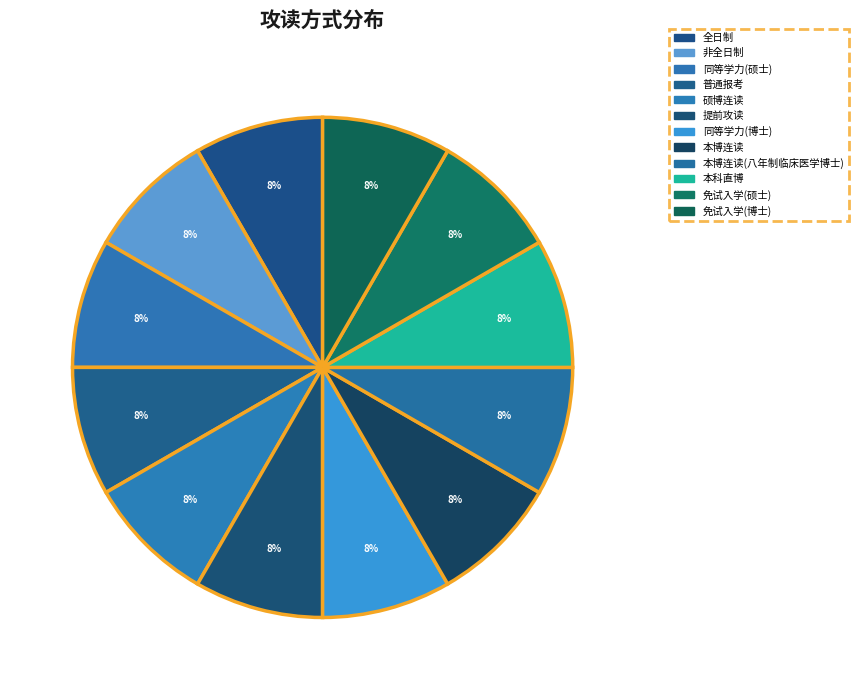

Which category has the biggest portion of the pie?

免试入学(博士)